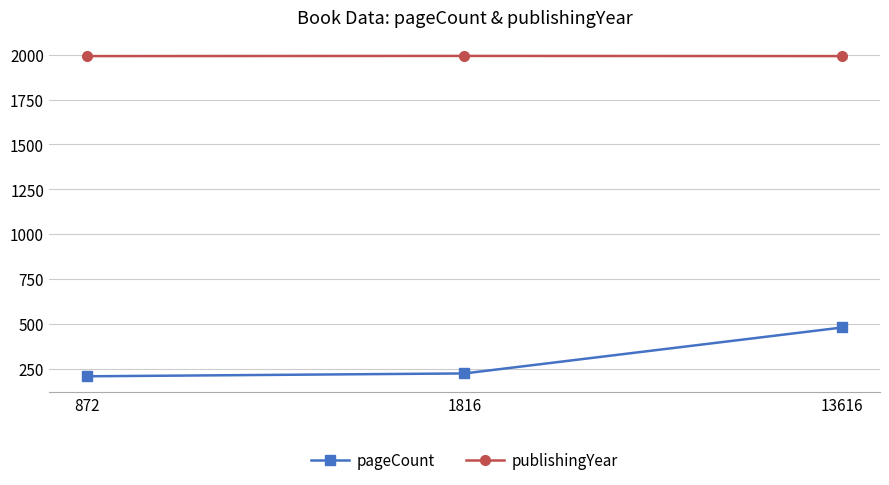

At which category is the sum across all series the highest?

13616